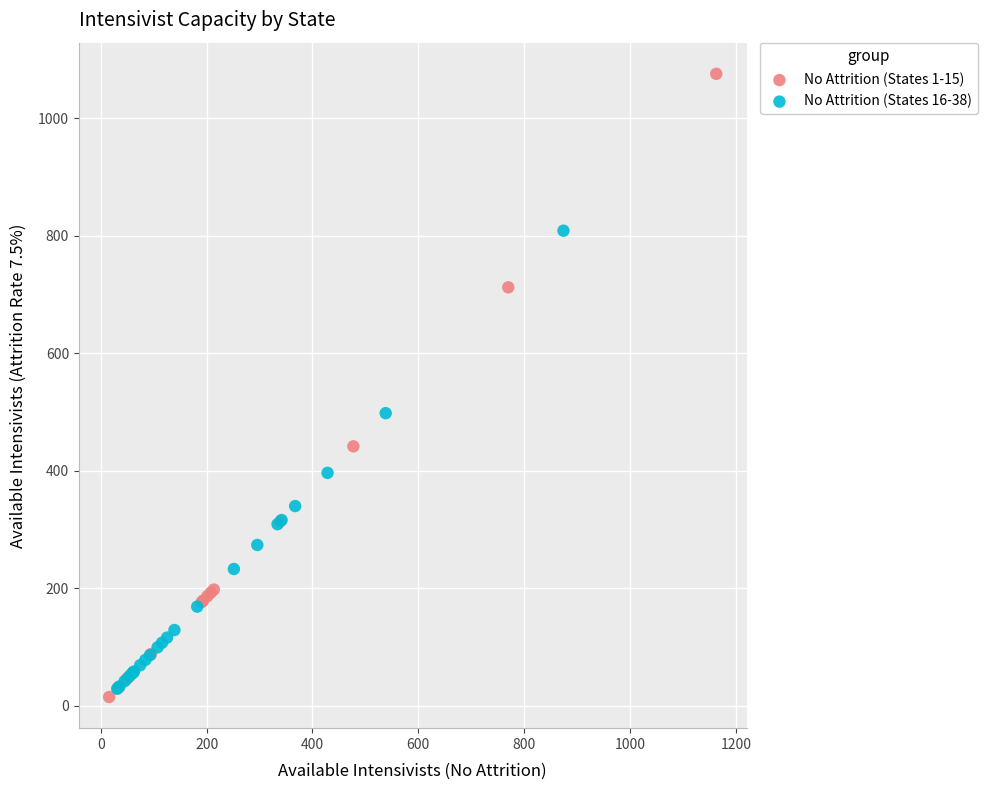

Which series has the widest spread of Y values?

No Attrition (States 1-15)